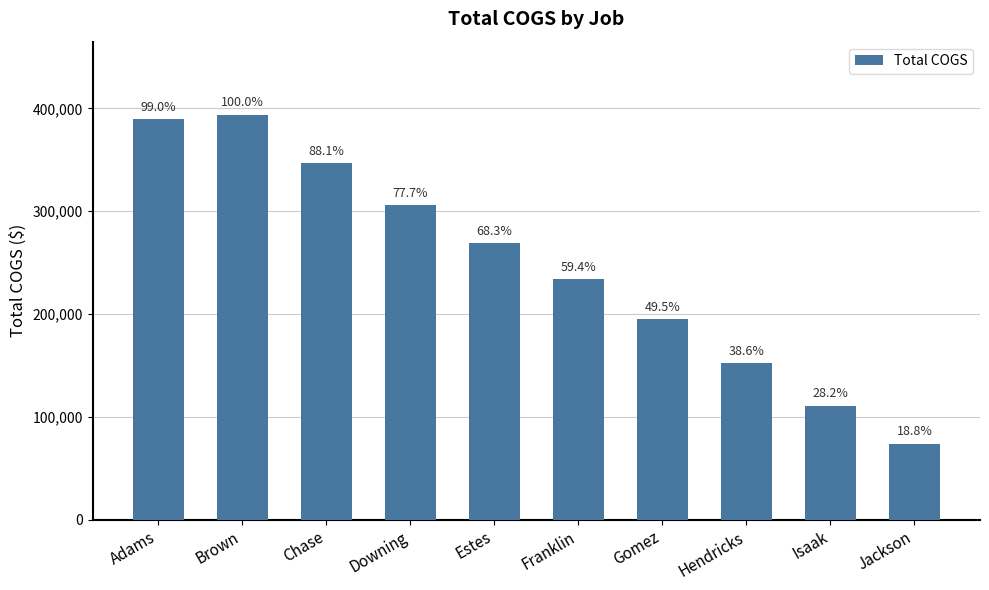

How many bars are there in total?

10